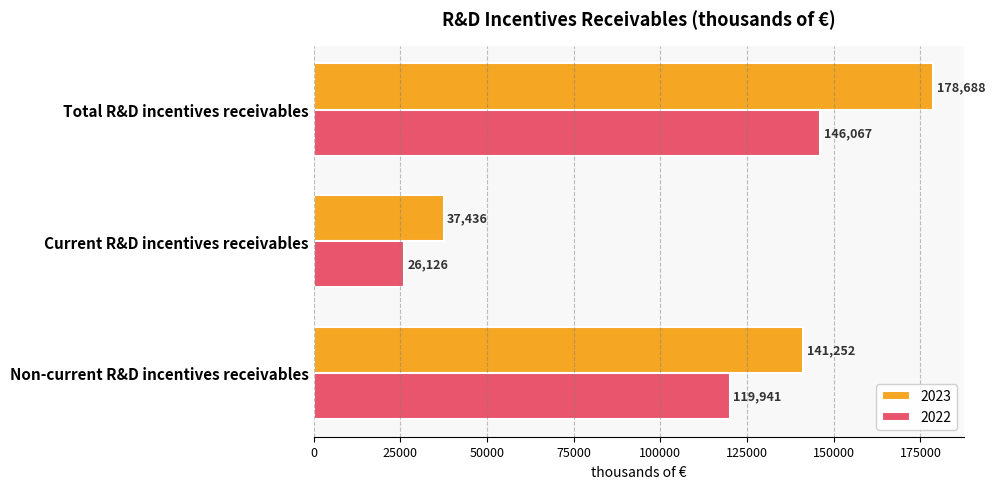

Is it true that 2023 equals 141252 at Non-current R&D incentives receivables?

True